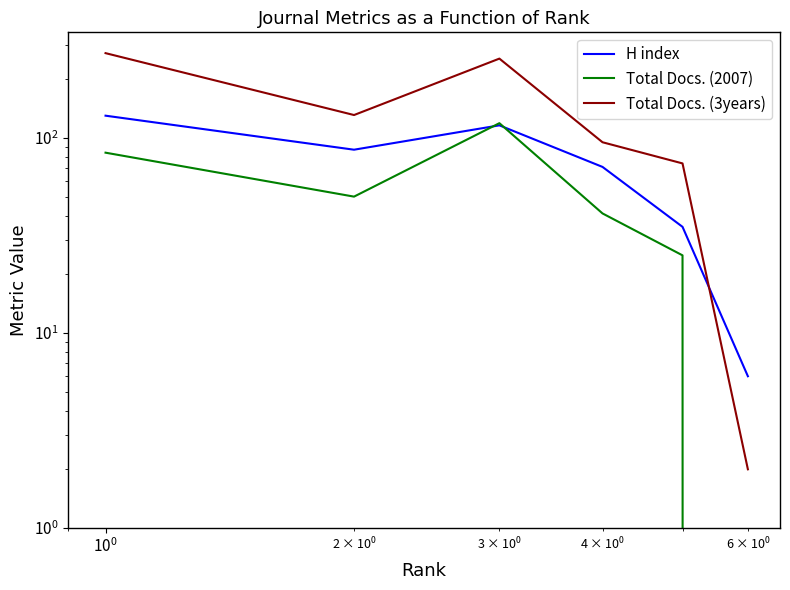

The value of H index at $\mathdefault{10^{1}}$ is 18. True or false?

False